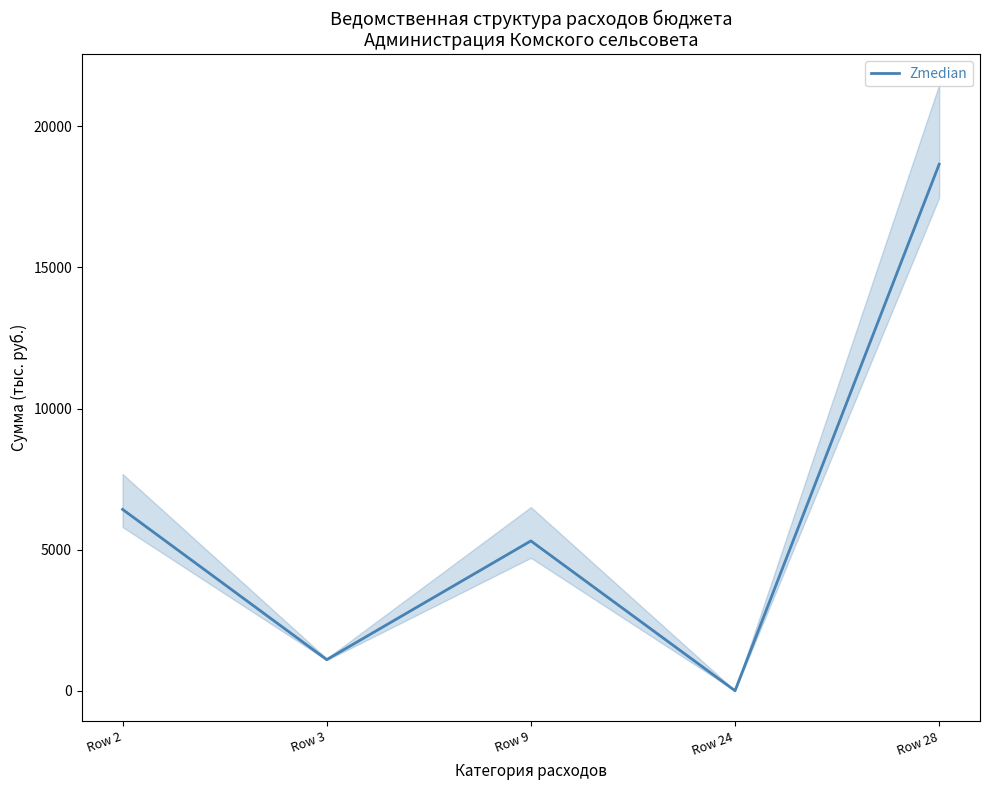

Rank the categories by value from highest to lowest.

Row 28, Row 2, Row 9, Row 3, Row 24